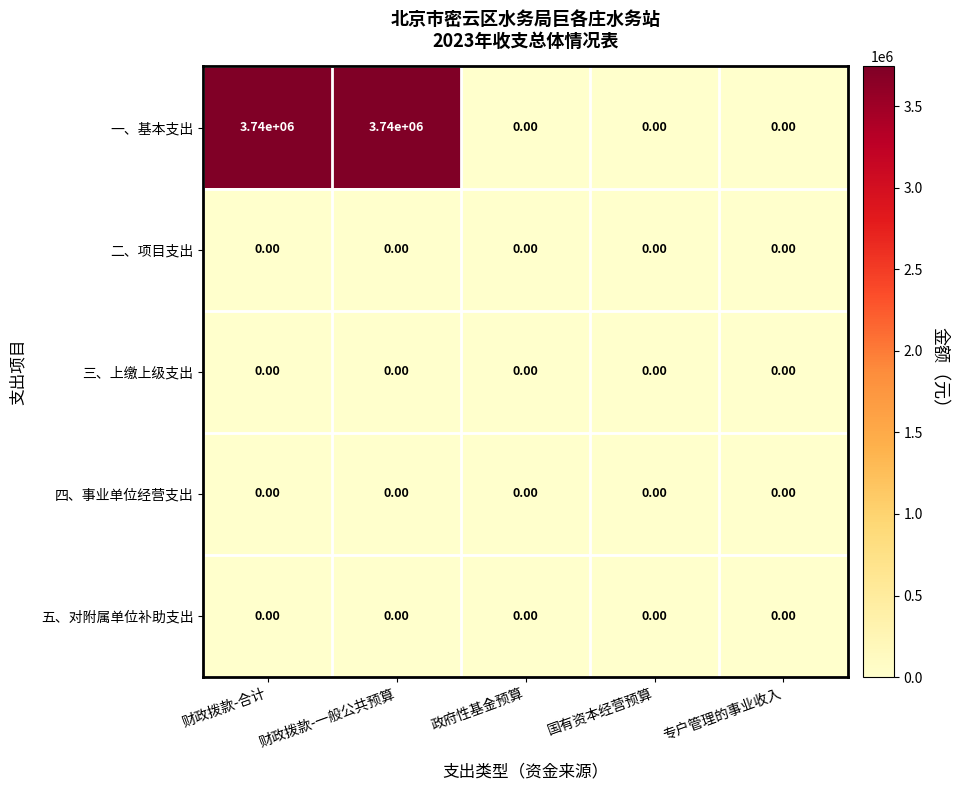

Which series has the widest spread of values?

一、基本支出